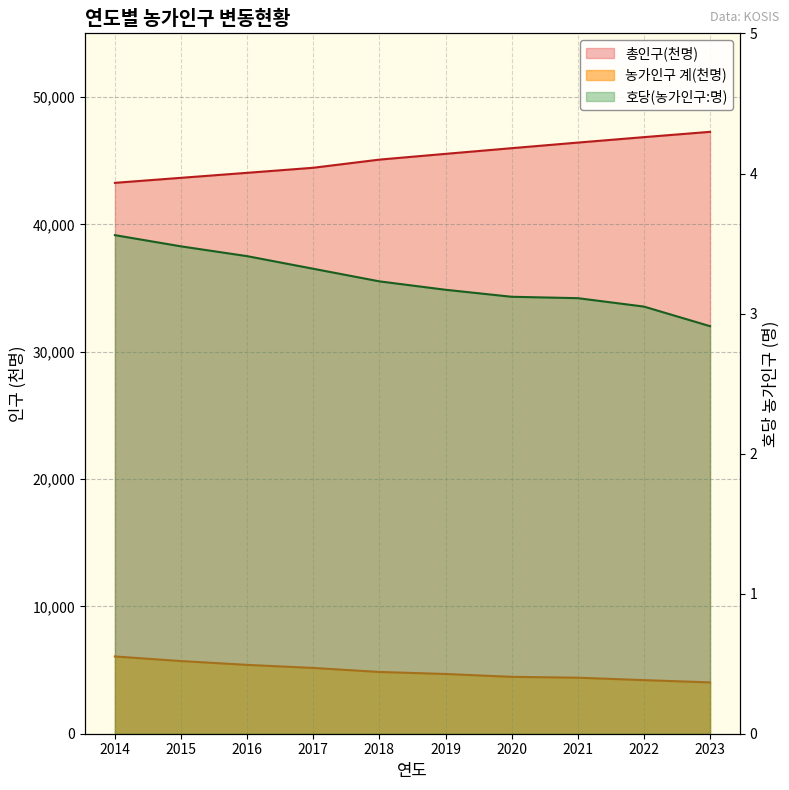

Reading left to right, list all the values displayed in this chart.

총인구(천명): 2014=43268.0	2015=43663.0	2016=44056.0	2017=44453.0	2018=45093.0	2019=45545.0	2020=45991.0	2021=46430.0	2022=46858.0	2023=47275.0
농가인구 계(천명): 2014=6068.0	2015=5707.0	2016=5407.0	2017=5167.0	2018=4851.0	2019=4692.0	2020=4468.0	2021=4400.0	2022=4210.0	2023=4032.0
호당(농가인구:명): 2014=3.6	2015=3.5	2016=3.4	2017=3.3	2018=3.2	2019=3.2	2020=3.1	2021=3.1	2022=3.0	2023=2.9